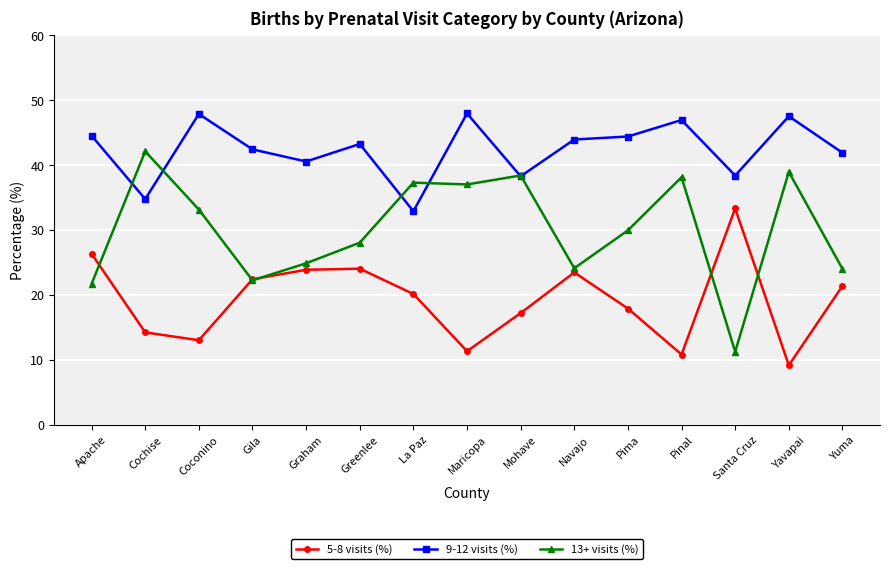

Which series has the largest range (max minus min)?

13+ visits (%)